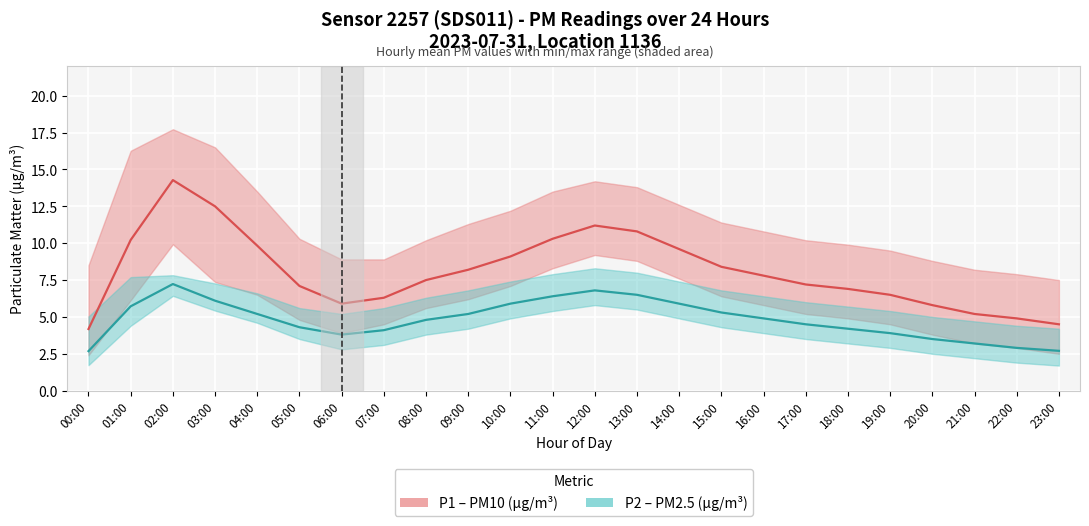

In P1 – PM10 (µg/m³), how many points are lower than both neighbors (excluding endpoints)?

1